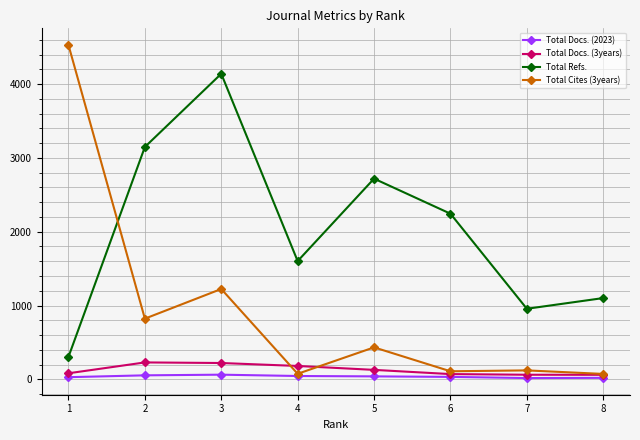

After their last crossing, which series has the higher values: Total Refs. or Total Cites (3years)?

Total Refs.